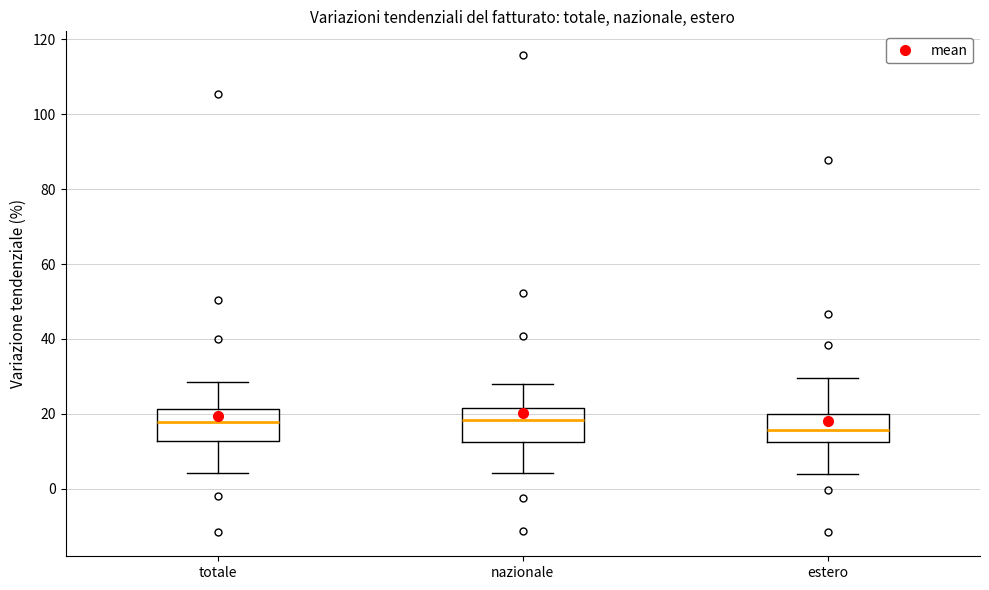

Reading left to right, read every box against the y-axis: the position of its median line, the range the box covers, and the ends of its whiskers. The values are not printed on the chart, so give them approximately, as read against the axis.

totale: median 18, box 12 to 22, whiskers 4 to 28
nazionale: median 18, box 12 to 22, whiskers 4 to 28
estero: median 16, box 12 to 20, whiskers 4 to 30